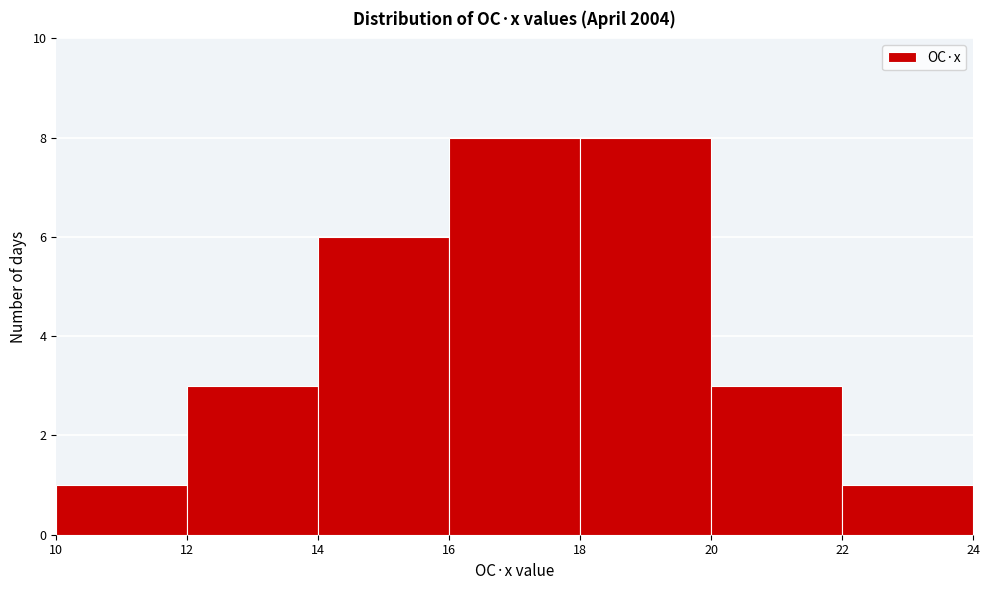

How tall is the bar that spans 10 to 12 on the x-axis? The values are not printed on the chart, so give them approximately, as read against the axis.

1